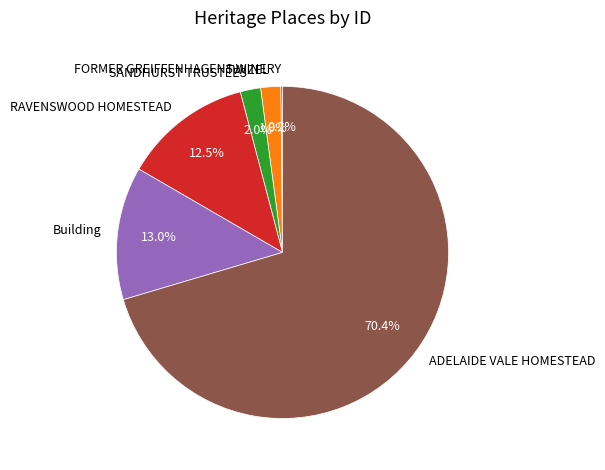

What is the ratio of the value at SANDHURST TRUSTEES to the value at Building?

0.2